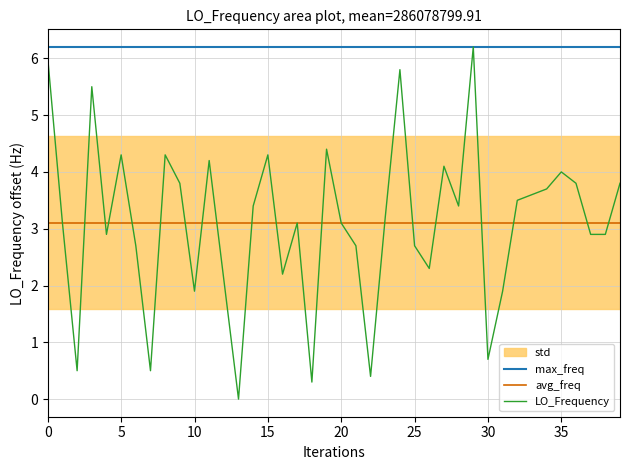

True or false: avg_freq and max_freq cross at least once.

False